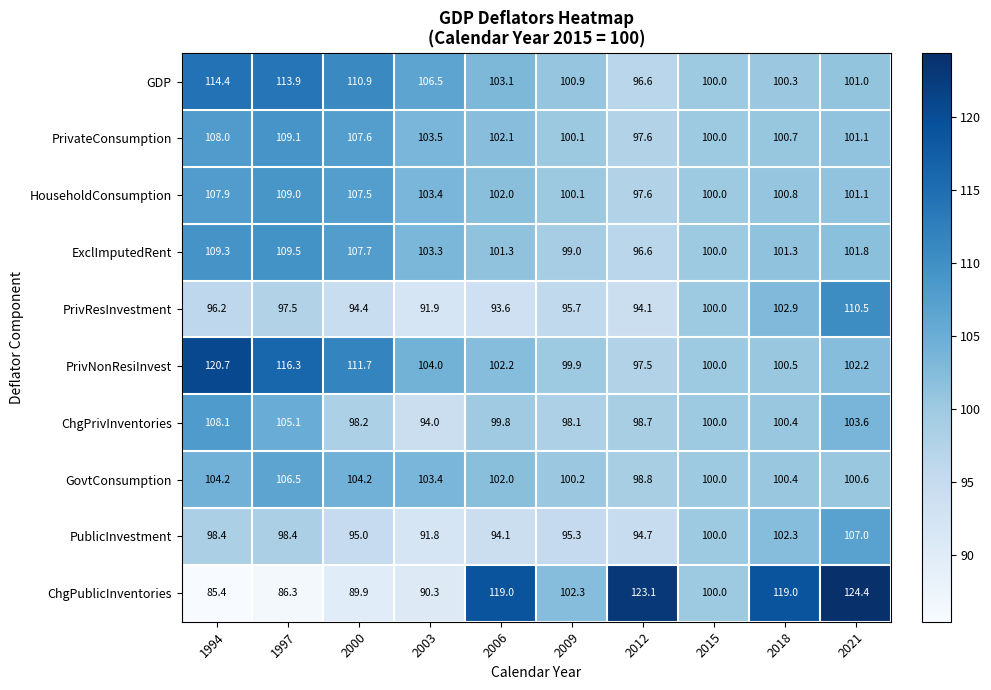

Rank the series by their maximum value, from lowest to highest.

GovtConsumption, PublicInvestment, ChgPrivInventories, HouseholdConsumption, PrivateConsumption, ExclImputedRent, PrivResInvestment, GDP, PrivNonResiInvest, ChgPublicInventories